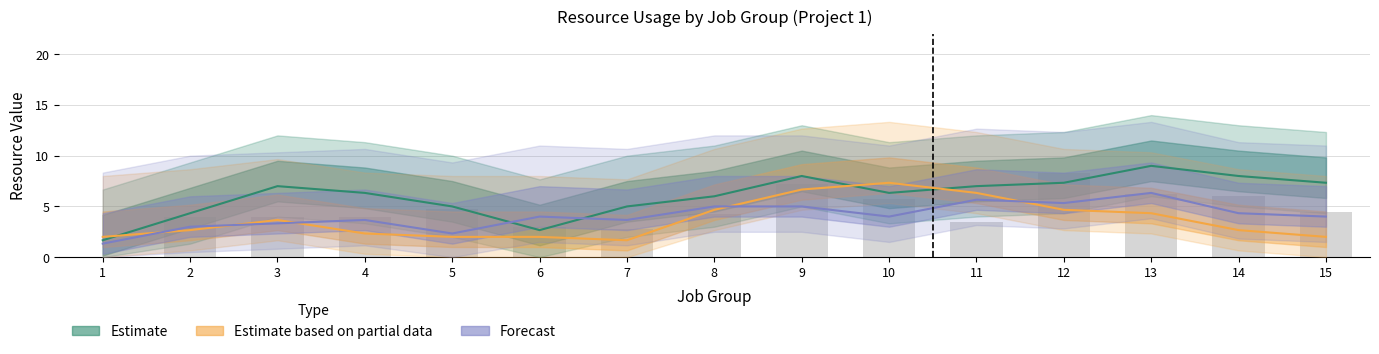

Are the bars grouped side by side (vs. stacked)?

Yes